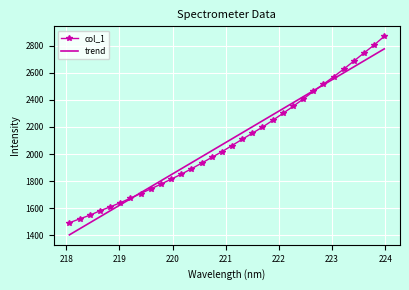

What is the smallest value displayed?

1402.9